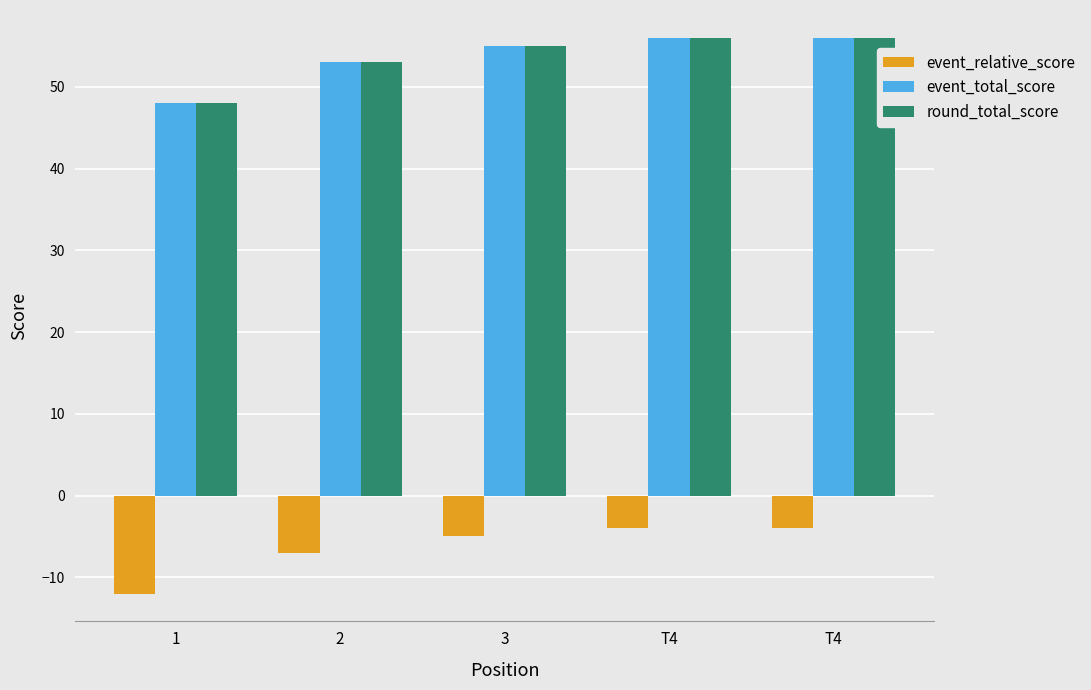

Does the chart contain any negative values?

Yes